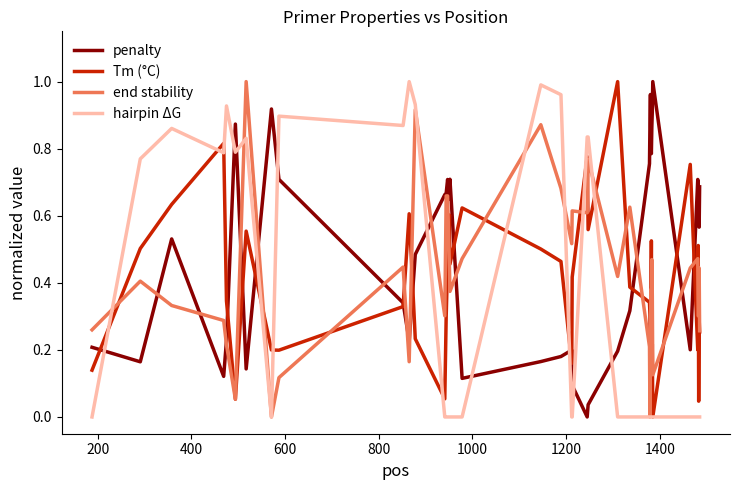

How many distinct data groups are displayed?

4